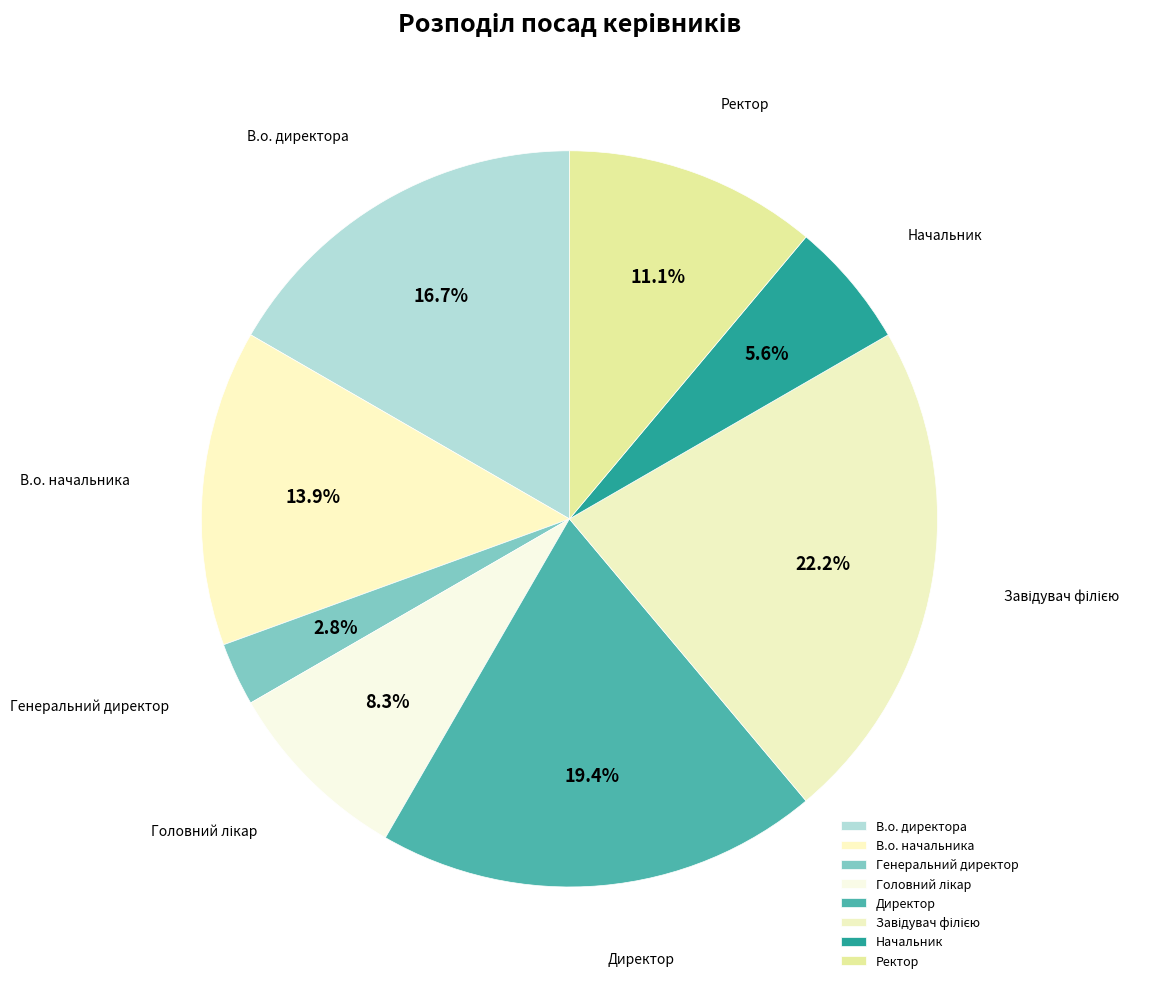

What portion of the pie excludes Директор?

80.6%